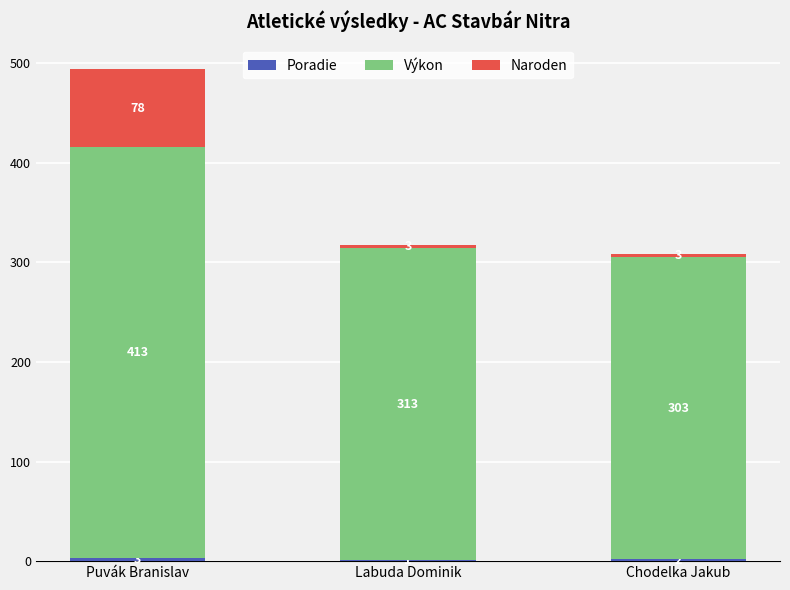

Which has a higher value, Chodelka Jakub or Puvák Branislav?

Puvák Branislav